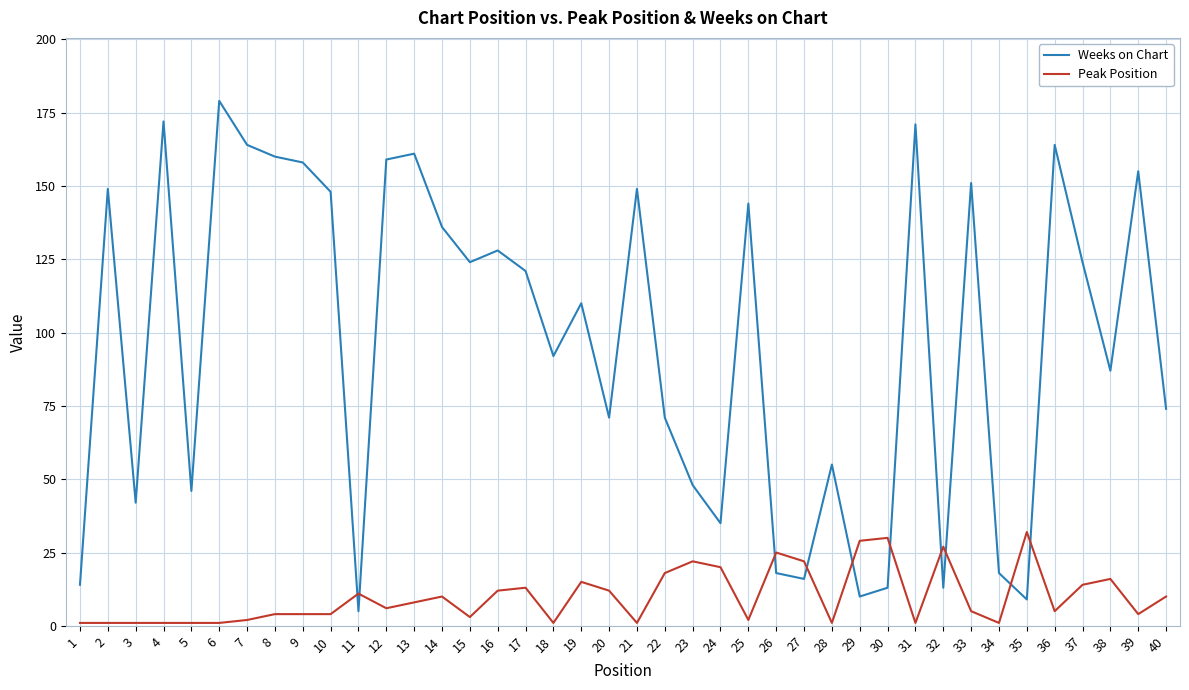

Is the value of Weeks on Chart at 19 greater than the value of Peak Position at 18?

Yes